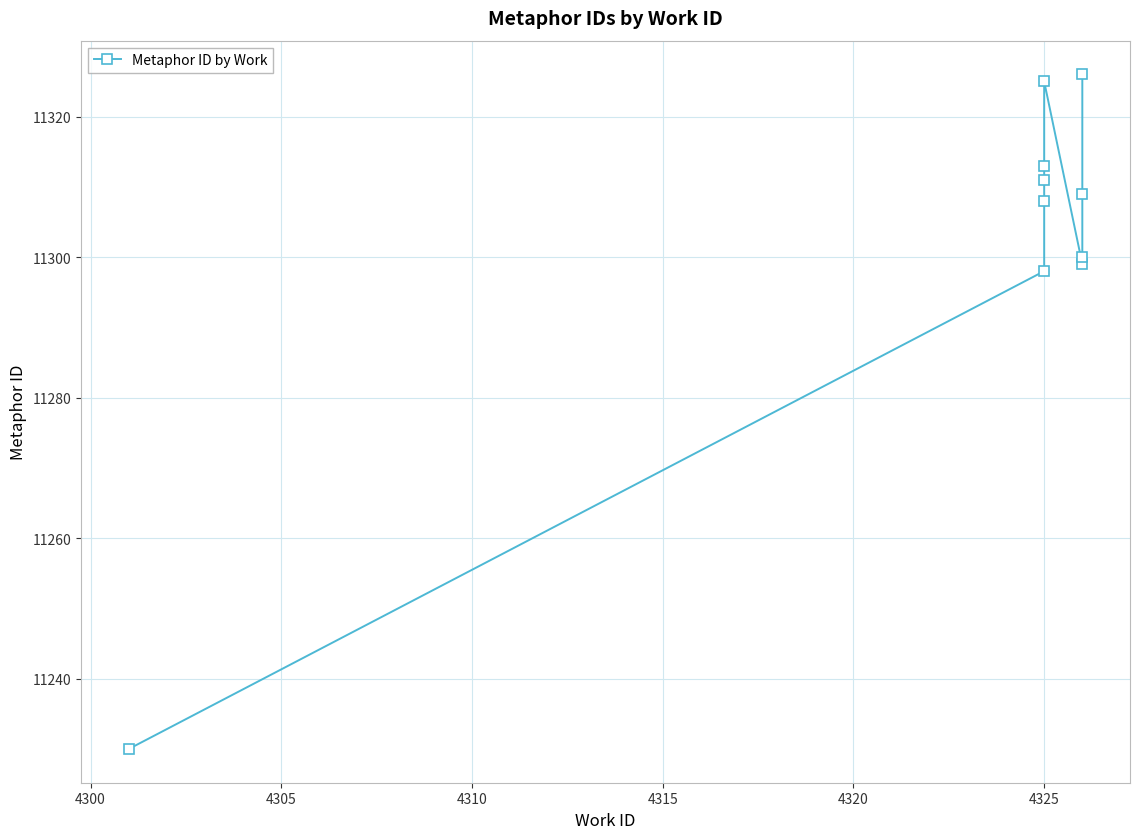

True or false: the data shows 15816 at 4325.

False